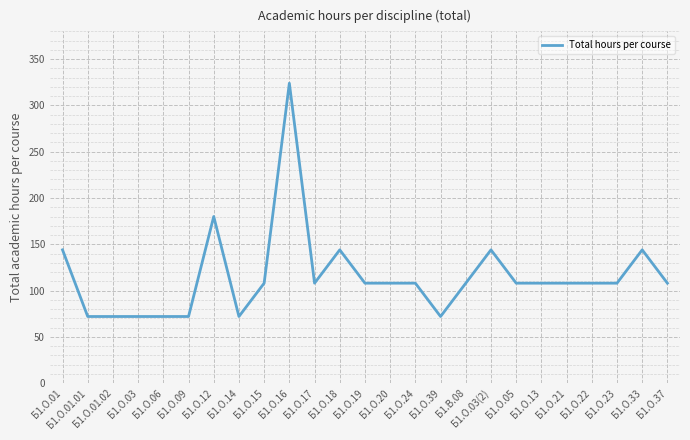

Count the number of categories in the chart.

25